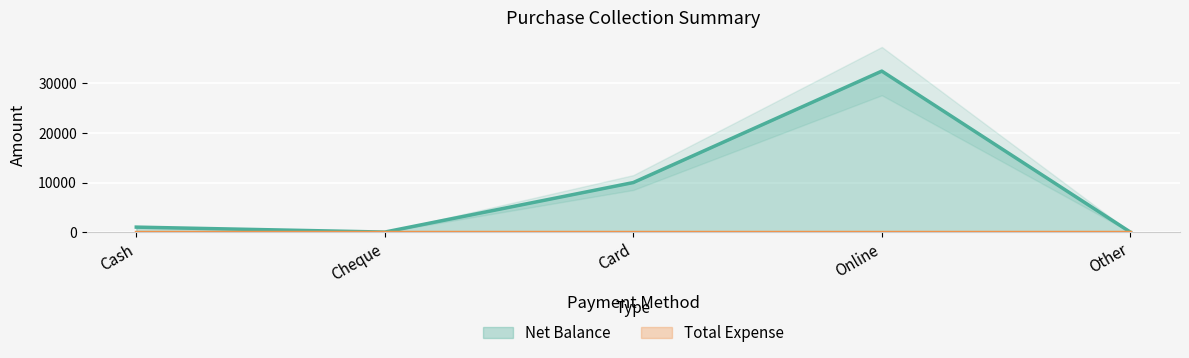

At which label is the value closest to 16250?

Card